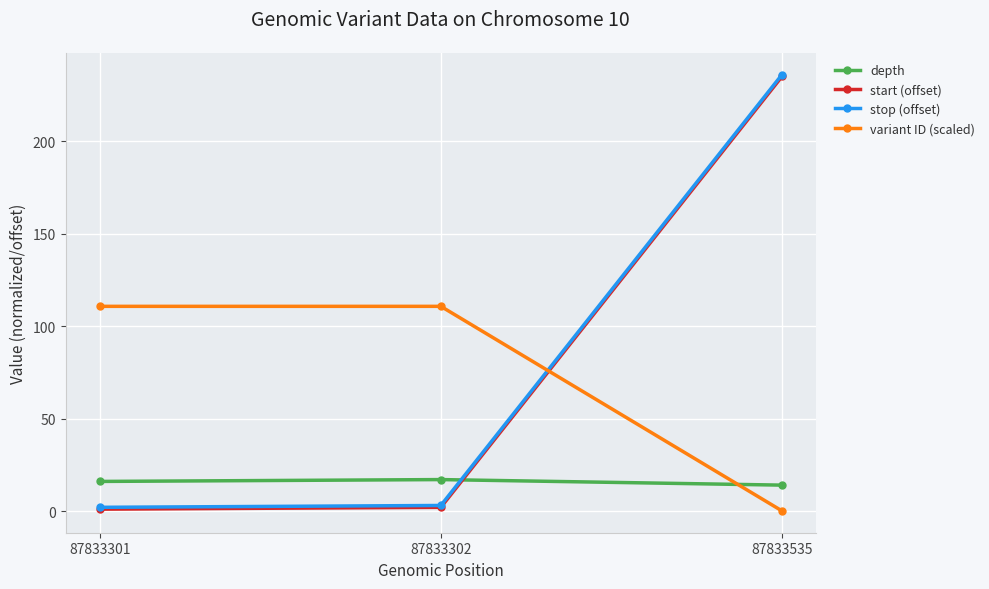

The value of variant ID (scaled) at 87833302 is 74.6. True or false?

False